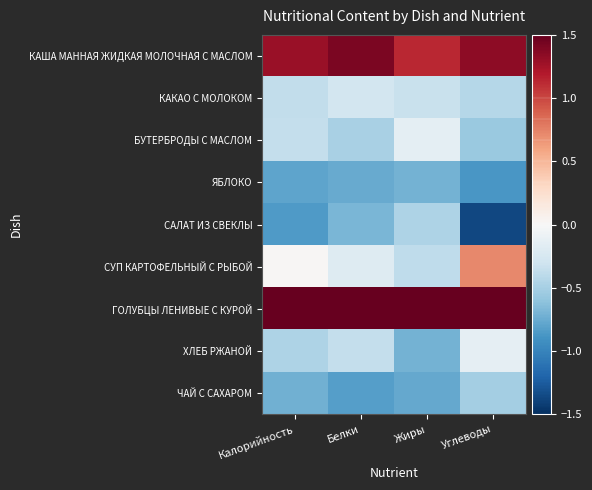

What is the spread (max minus min) of values at Калорийность?

3.1